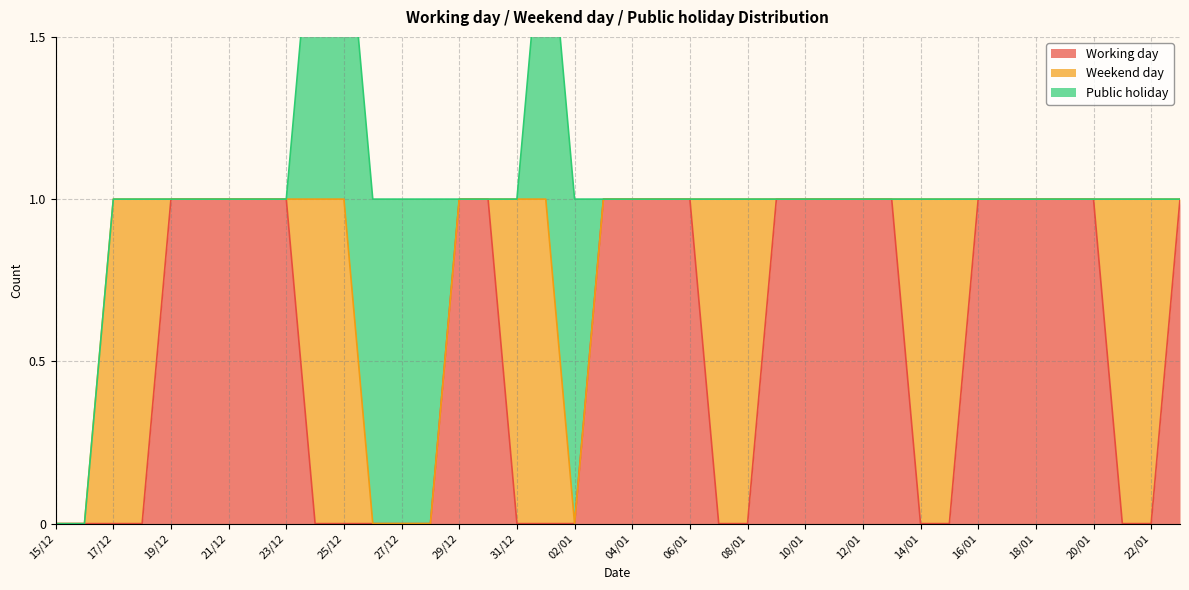

Where is Working day nearest to the value 0?

15/12